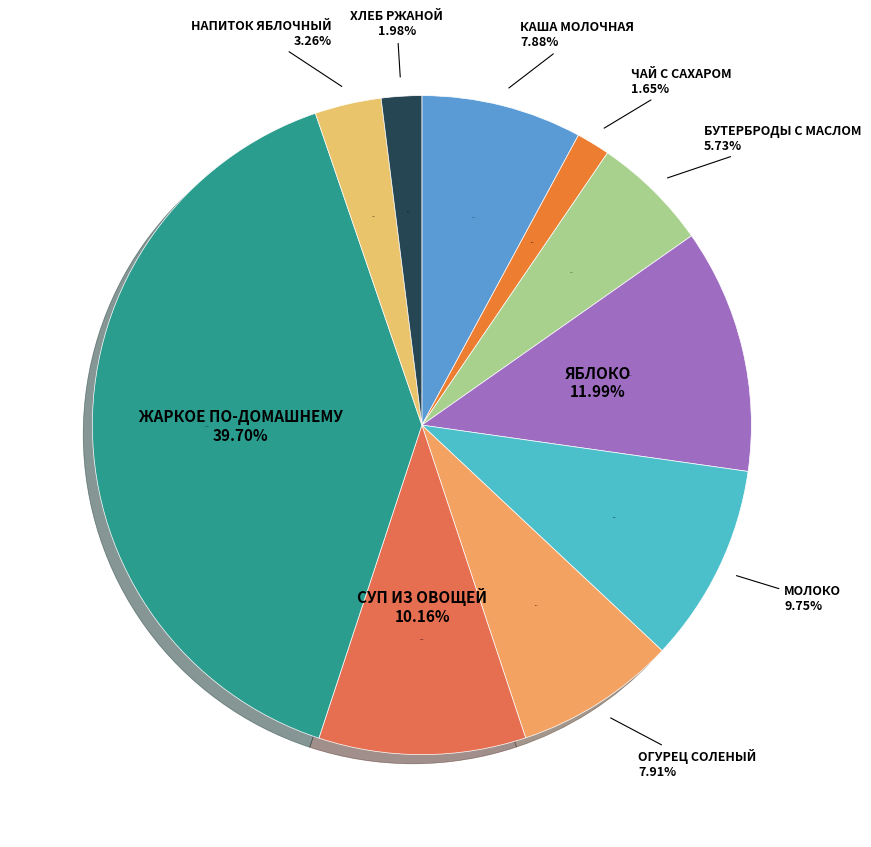

True or false: НАПИТОК ЯБЛОЧНЫЙ accounts for 3% of the total.

True